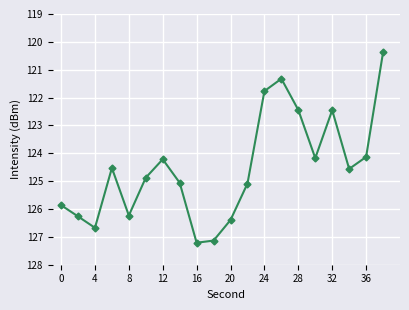

What is the maximum value shown in the chart?

-120.4